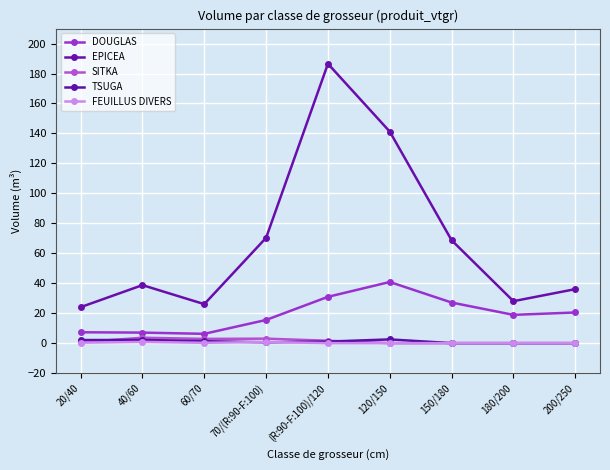

What is the difference between the second highest and second lowest values in the TSUGA series?

2.1